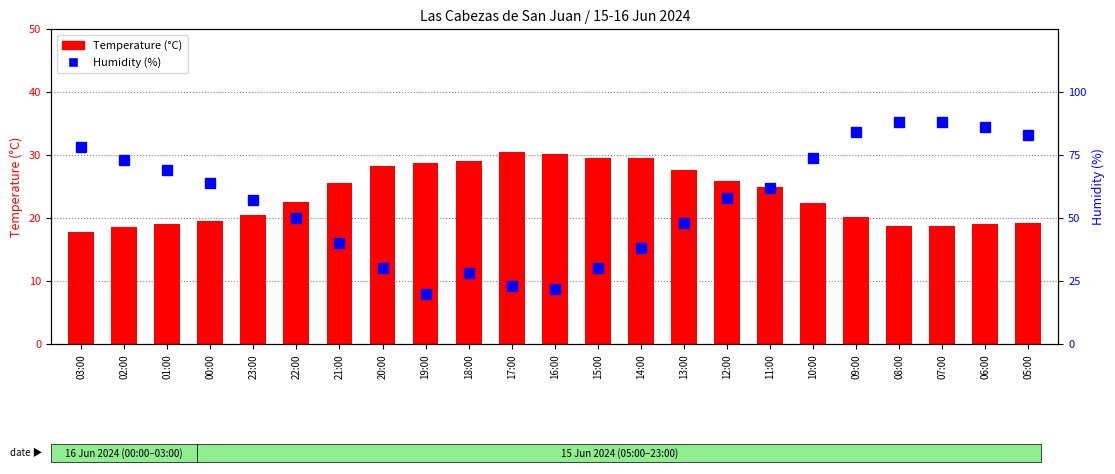

What is the sum of all Temperature (°C) values?

546.0